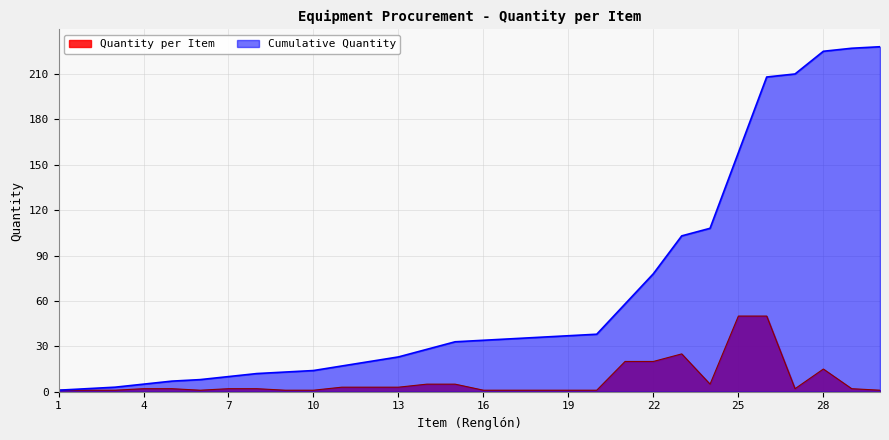

What is the difference between the maximum and minimum values in the Cumulative Quantity series?

227